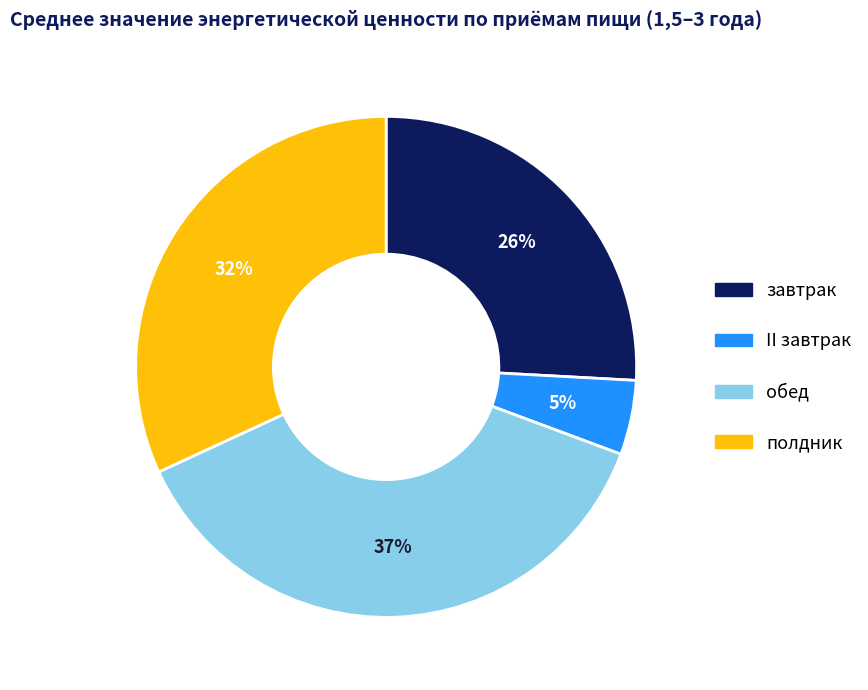

The обед slice represents 26% of the pie. True or false?

False